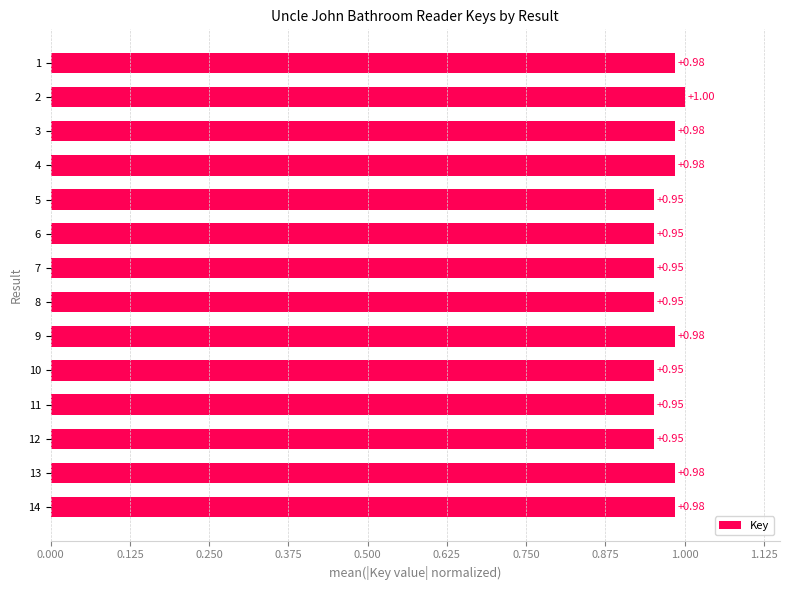

What is the average value?

1.0